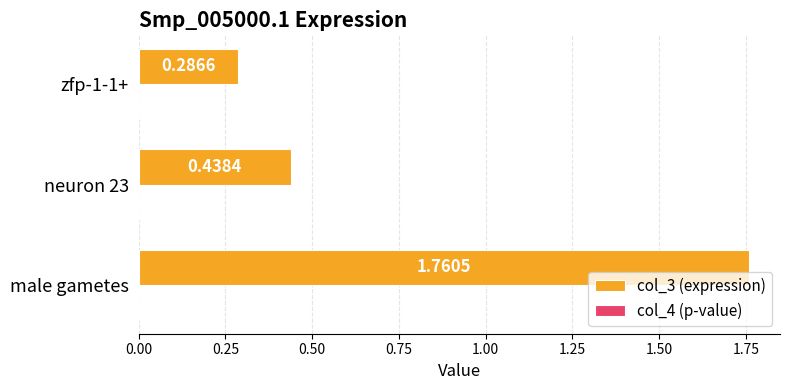

Which series has the largest total across all categories?

col_3 (expression)